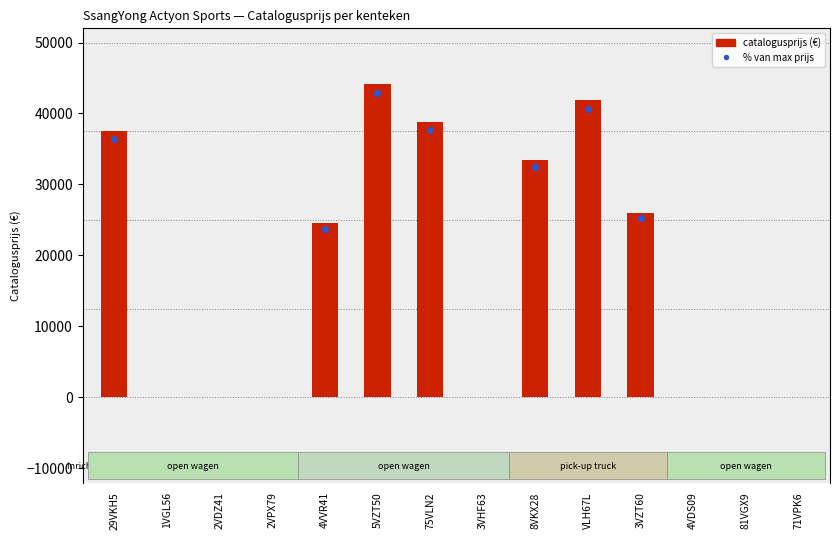

Which has a higher value, 2VDZ41 or 81VGX9?

2VDZ41